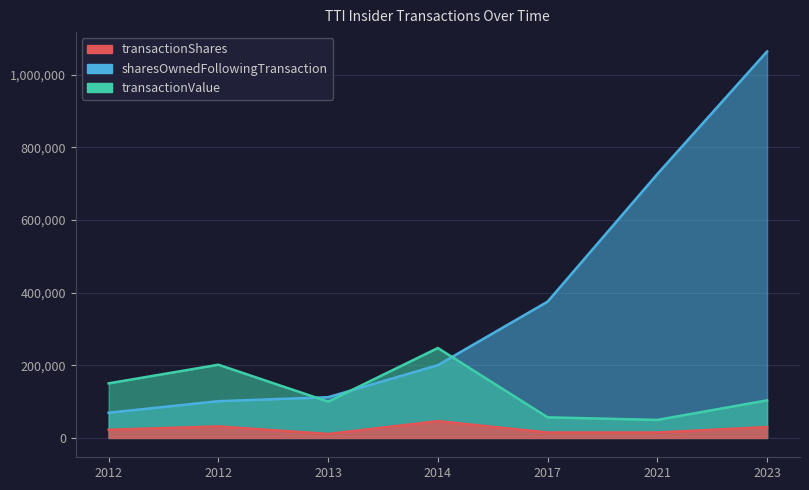

Is it true that transactionValue equals 150300 at 2012?

True